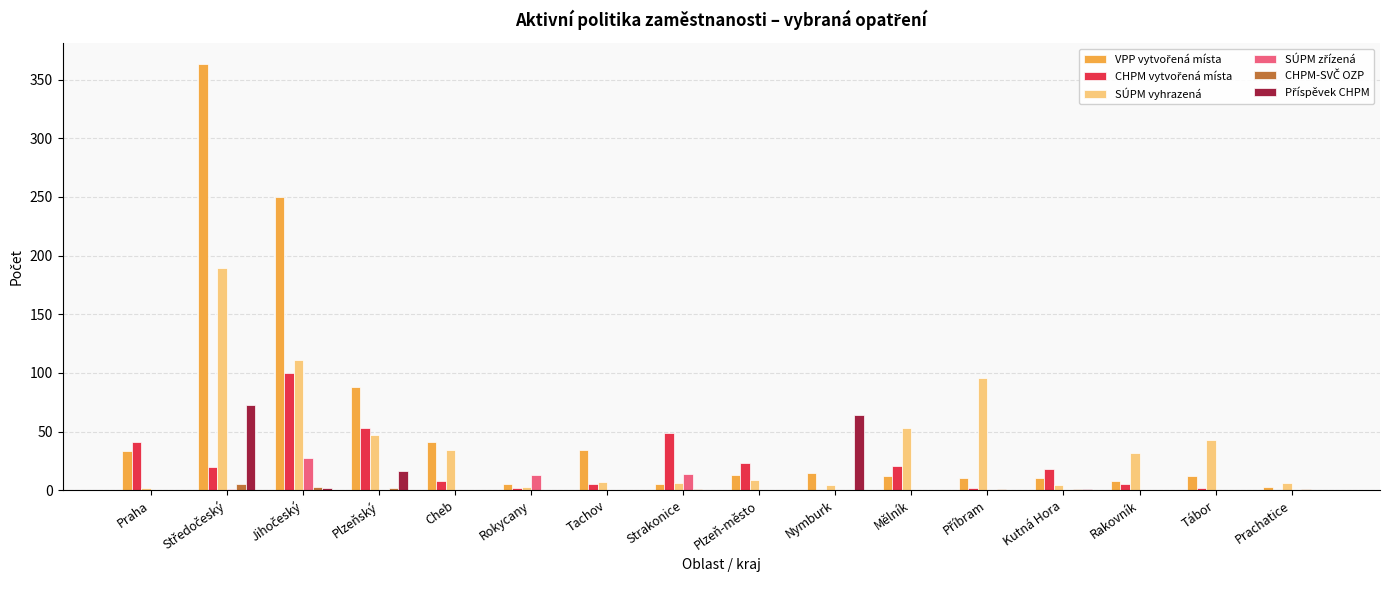

What is the sum of all CHPM vytvořená místa values?

349